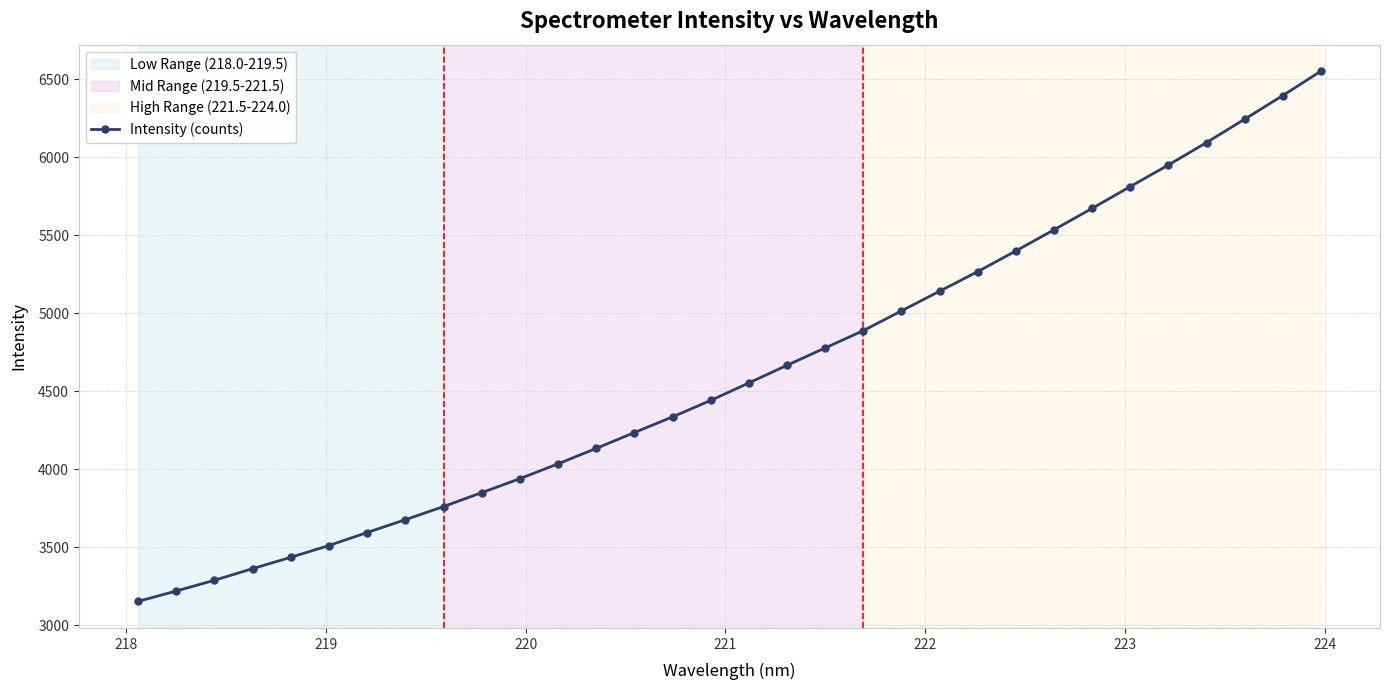

What is the maximum value shown in the chart?

6550.2